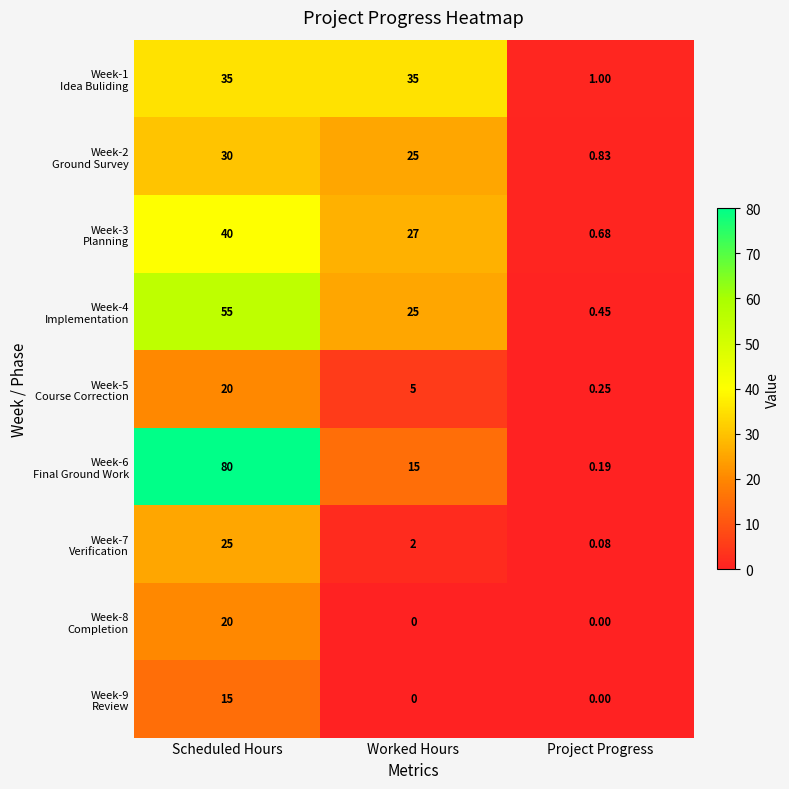

How many data points does each series have?

3